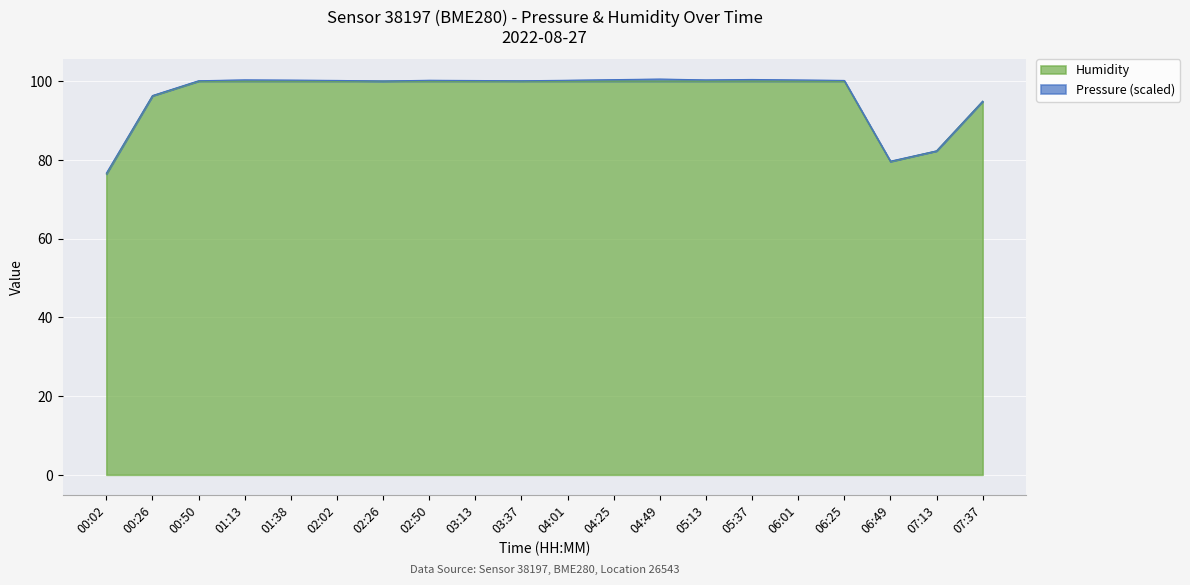

Where is the data nearest to the value 88?

07:13